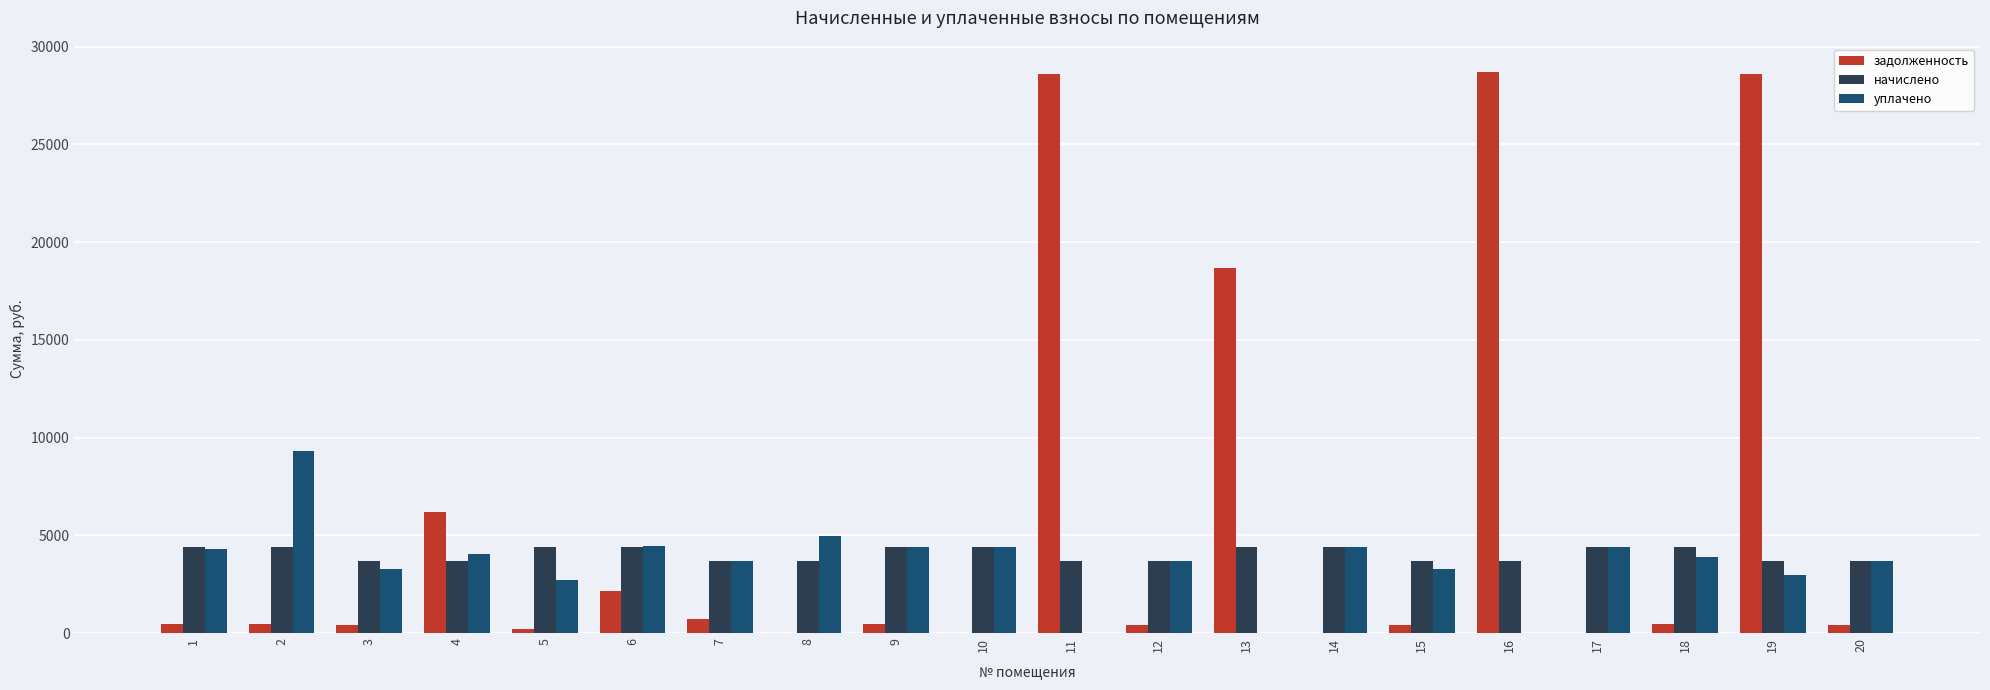

Which series has the largest total across all categories?

задолженность